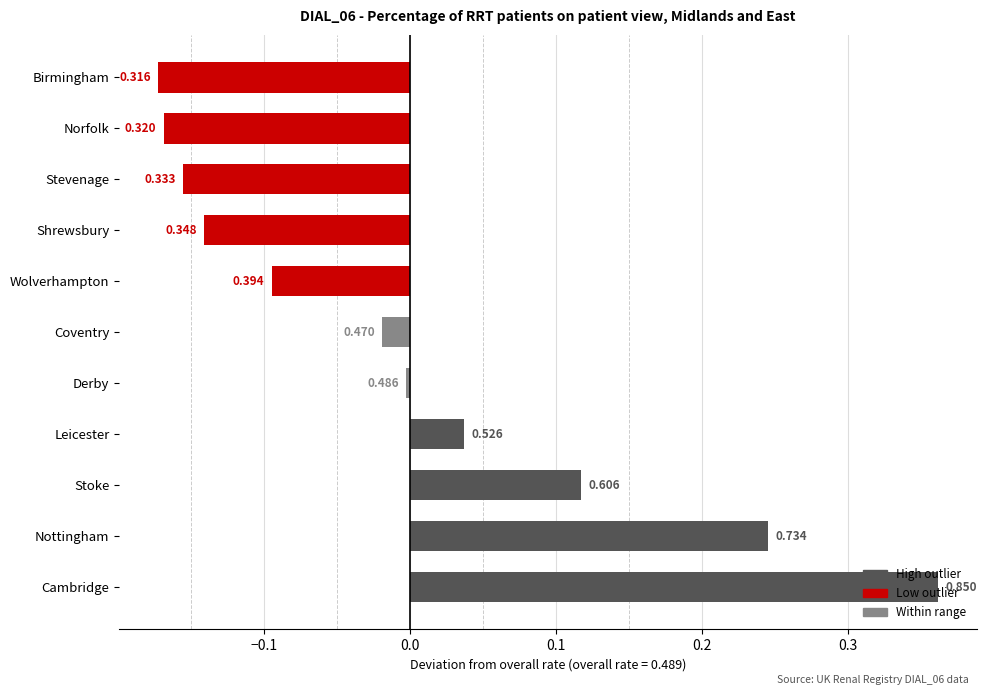

Are the bars horizontal?

Yes